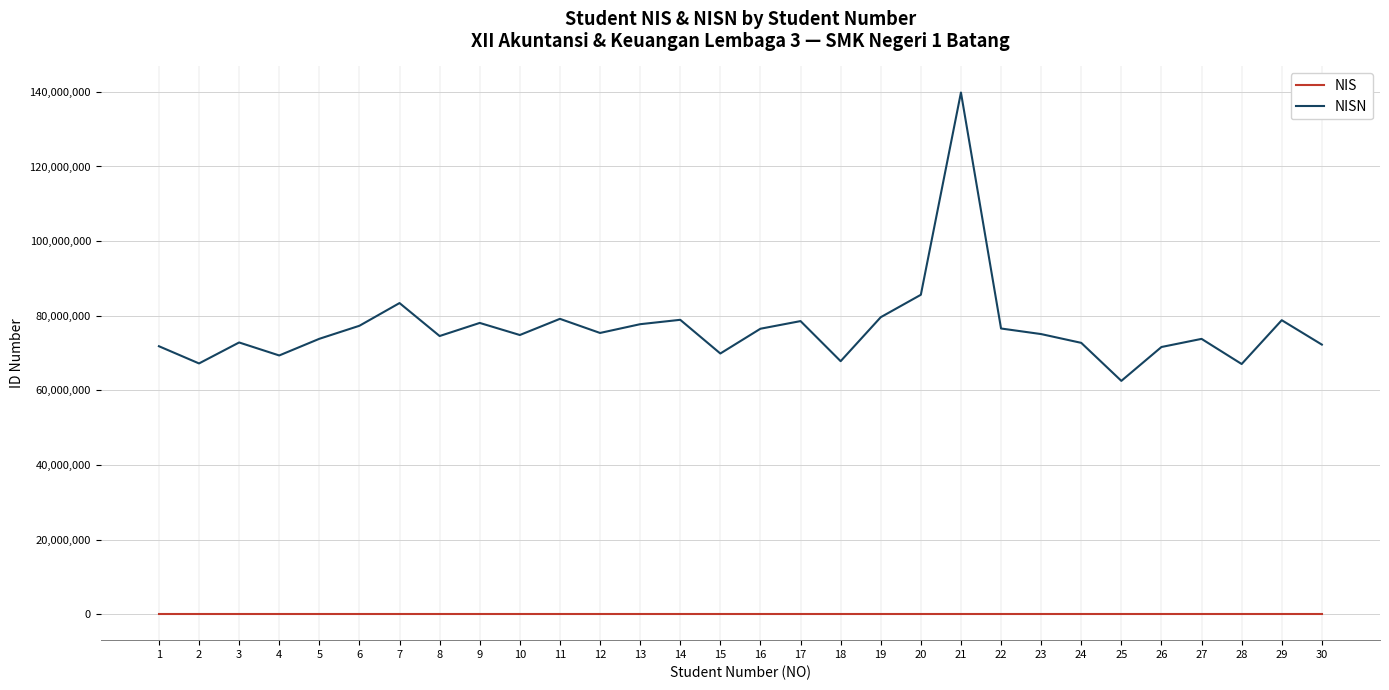

Rank the series by their average value, from lowest to highest.

NIS, NISN